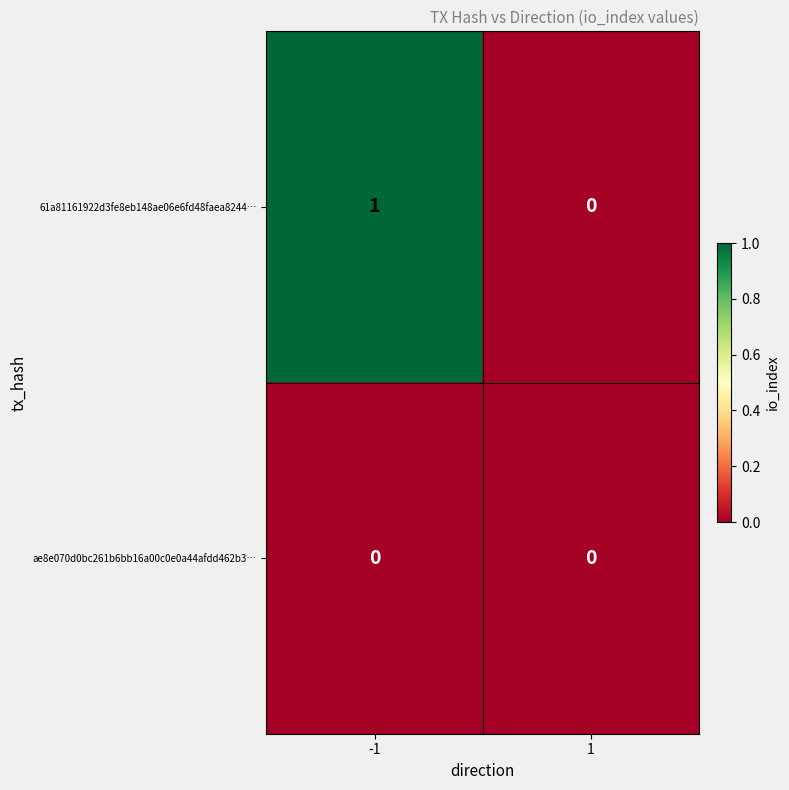

Which series has the largest total across all categories?

61a81161922d3fe8eb148ae06e6fd48faea8244…